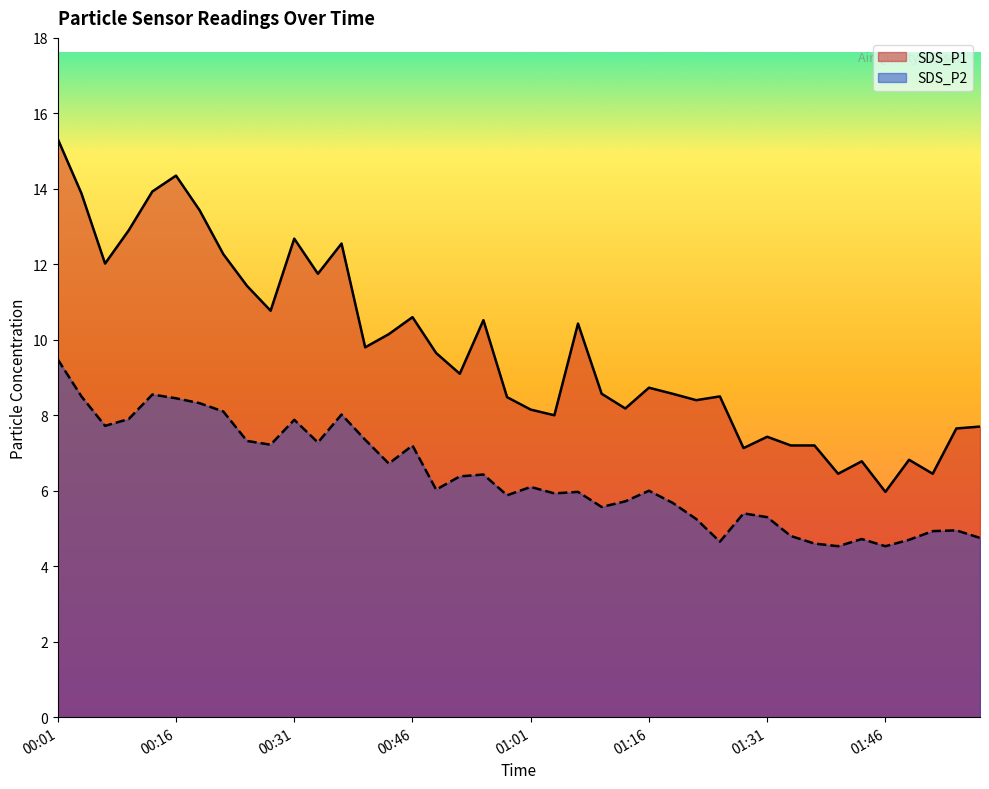

Reading left to right, transcribe all the data shown in this chart.

SDS_P1: 15.3	13.9	12.0	12.9	13.9	14.3	13.4	12.3	11.4	10.8	12.7	11.8	12.6	9.8	10.2	10.6	9.7	9.1	10.5	8.5	8.2	8.0	10.4	8.6	8.2	8.7	8.6	8.4	8.5	7.1	7.4	7.2	7.2	6.5	6.8	6.0	6.8	6.5	7.7	7.7
SDS_P2: 9.5	8.5	7.7	7.9	8.6	8.4	8.3	8.1	7.3	7.2	7.9	7.3	8.0	7.3	6.7	7.2	6.0	6.4	6.4	5.9	6.1	5.9	6.0	5.6	5.7	6.0	5.7	5.2	4.7	5.4	5.3	4.8	4.6	4.5	4.7	4.5	4.7	4.9	5.0	4.8